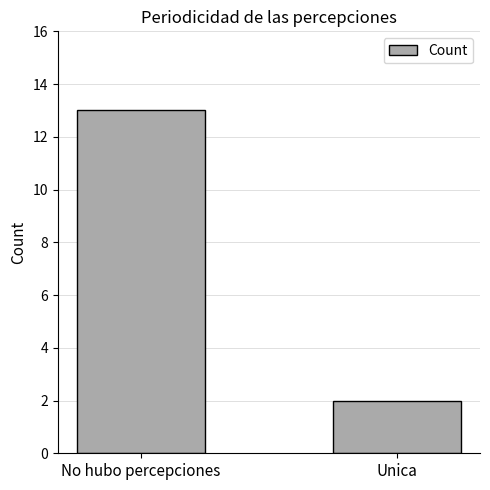

The value at Unica is 3. True or false?

False